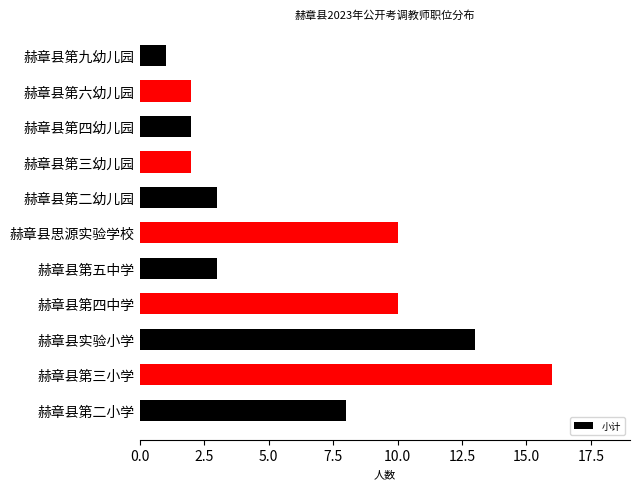

Reading bottom to top, list all the values displayed in this chart.

赫章县第二小学=8	赫章县第三小学=16	赫章县实验小学=13	赫章县第四中学=10	赫章县第五中学=3	赫章县思源实验学校=10	赫章县第二幼儿园=3	赫章县第三幼儿园=2	赫章县第四幼儿园=2	赫章县第六幼儿园=2	赫章县第九幼儿园=1